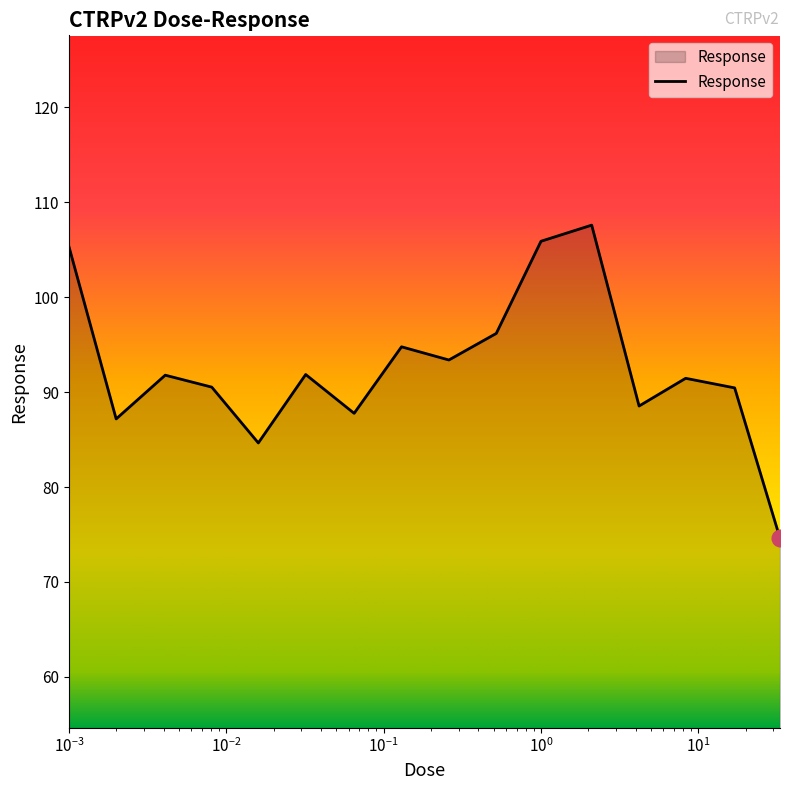

What is the maximum value shown in the chart?

107.6